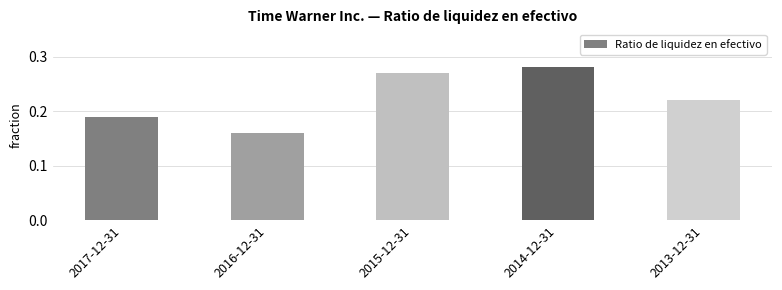

Between 2016-12-31 and 2013-12-31, which is larger?

2013-12-31